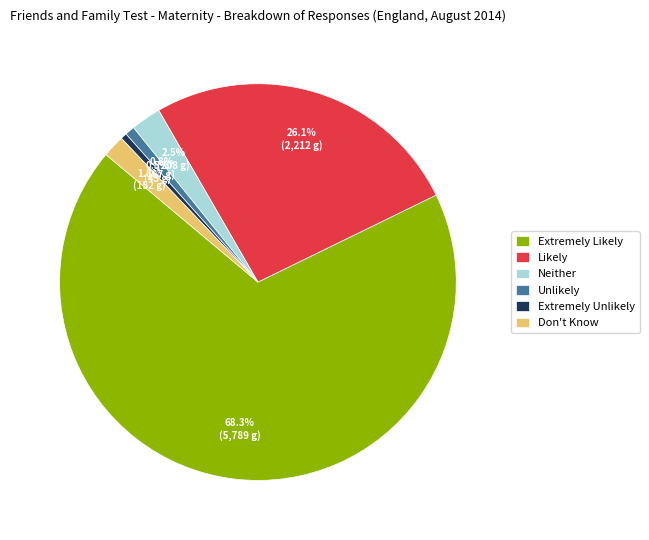

What is the ratio of the value at Unlikely to the value at Don't Know?

0.4